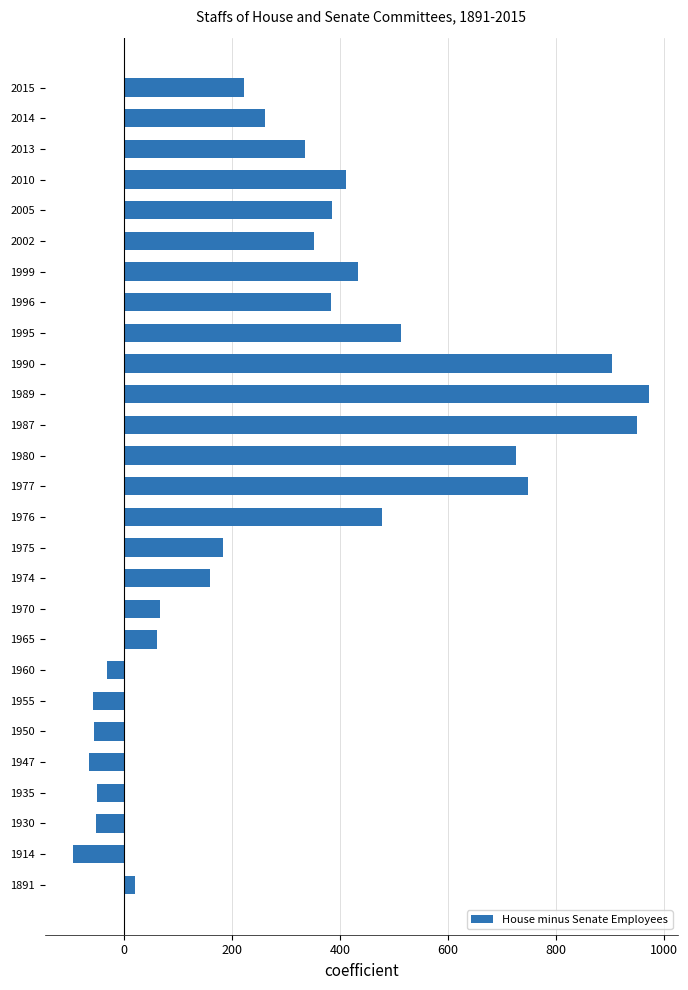

At which label is the value closest to 440?

1999